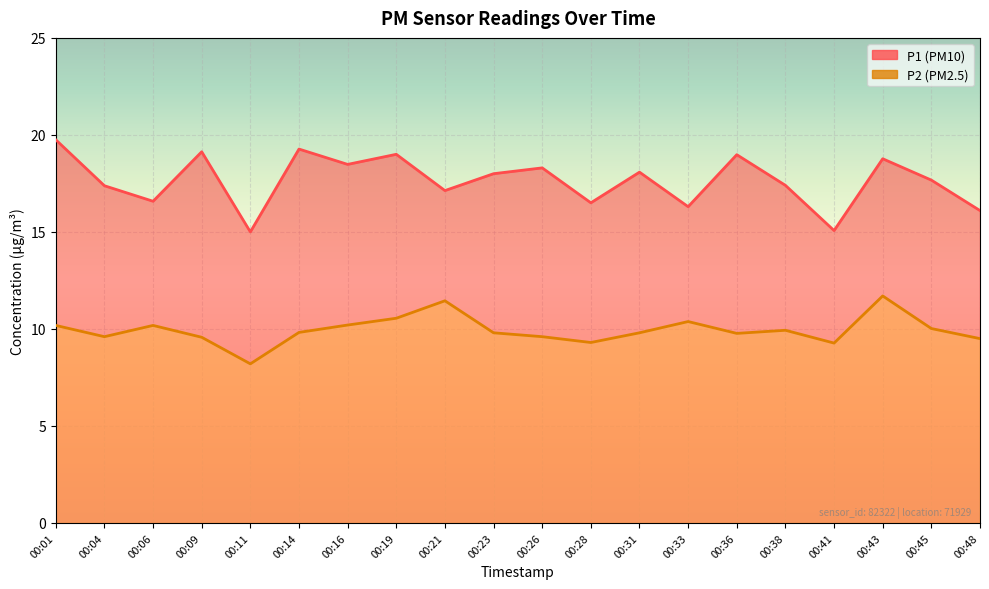

What is the sum of all P1 values?

352.9